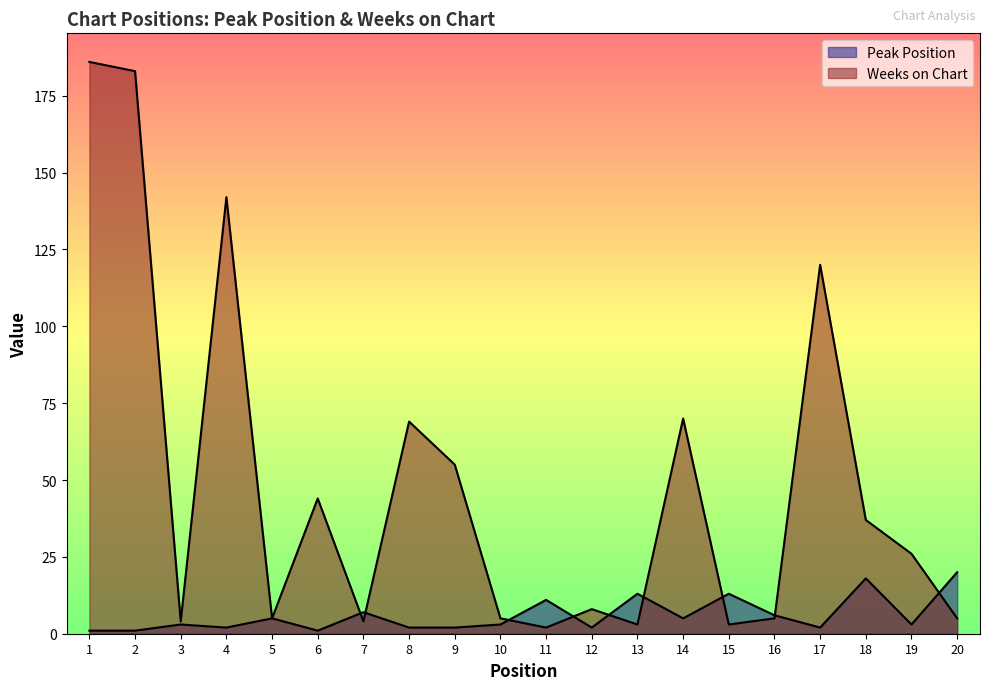

What is the smallest value displayed?

1